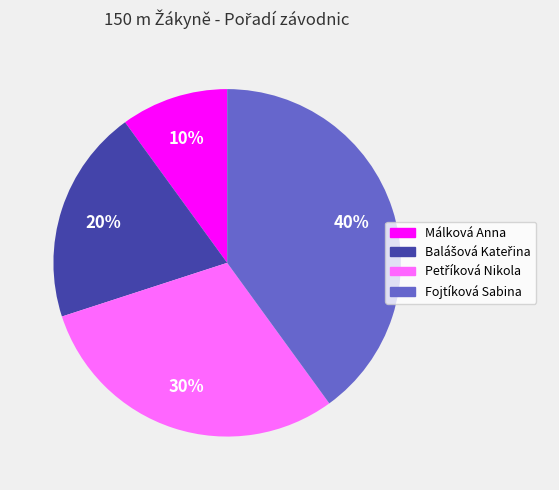

Is there a majority slice in this chart?

No